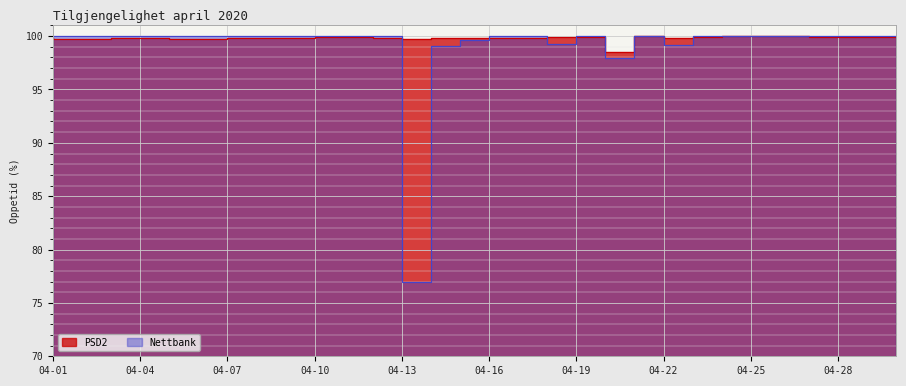

The PSD2 series shows 35.0 at 04-26. True or false?

False